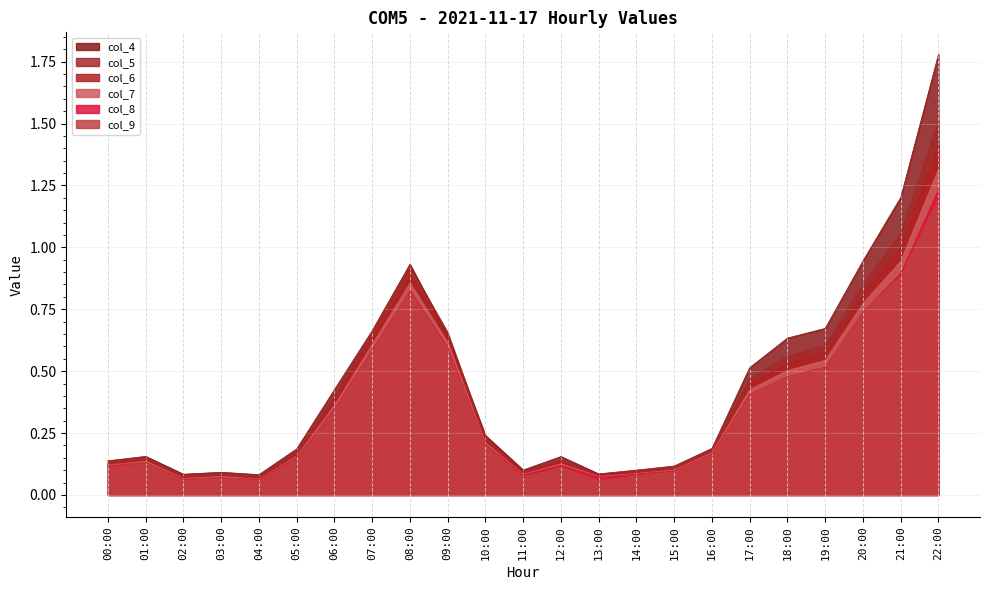

Which series has the largest range (max minus min)?

col_4